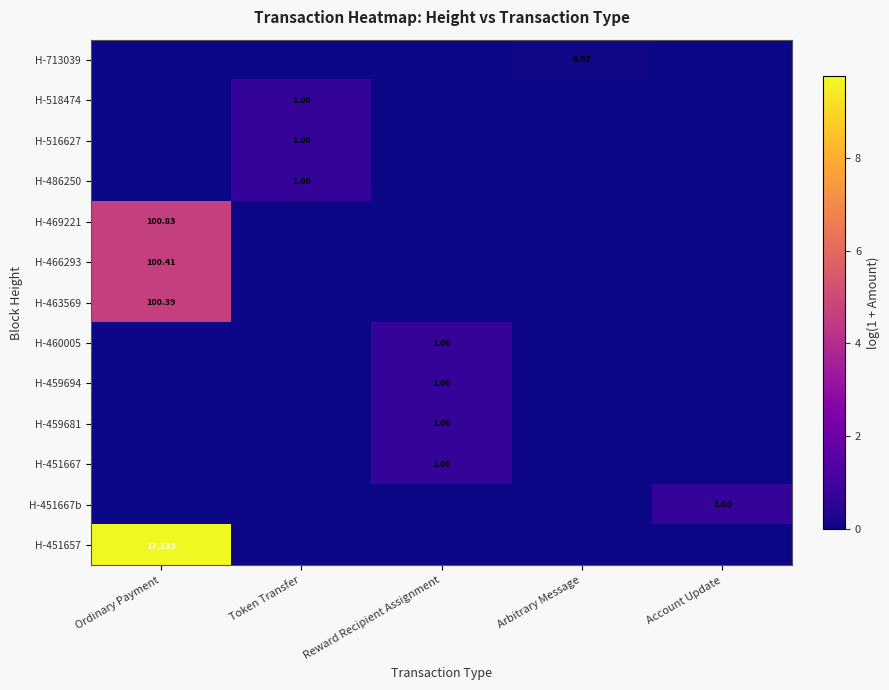

At which label does H-459694 reach its peak?

Reward Recipient Assignment